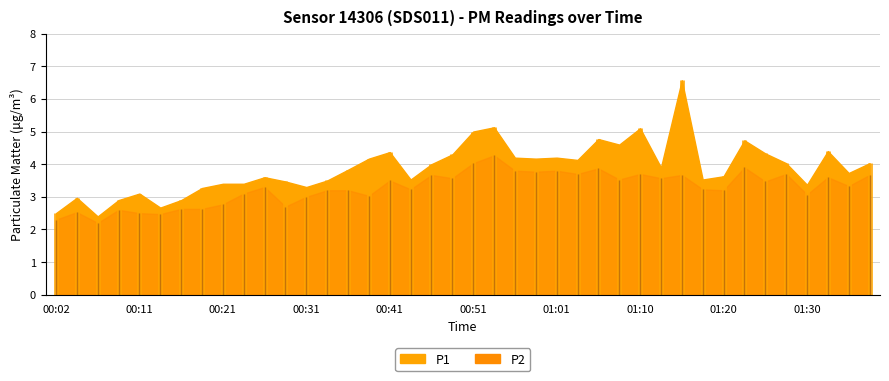

True or false: P1 has more than 0 interior local peaks.

True